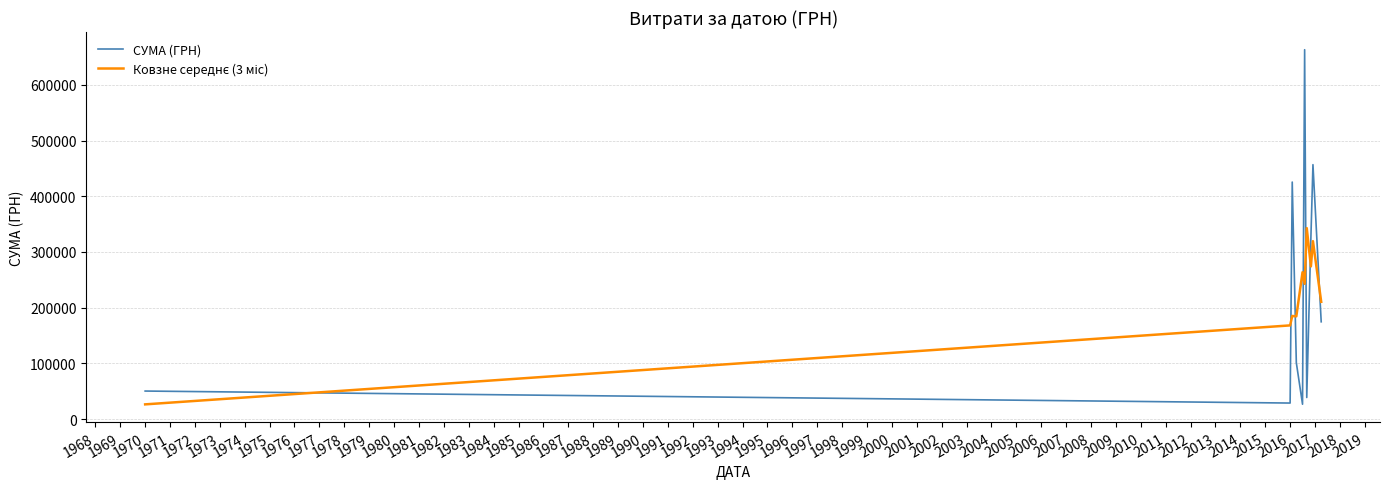

What is the highest value of the СУМА (ГРН) series?

663054.9